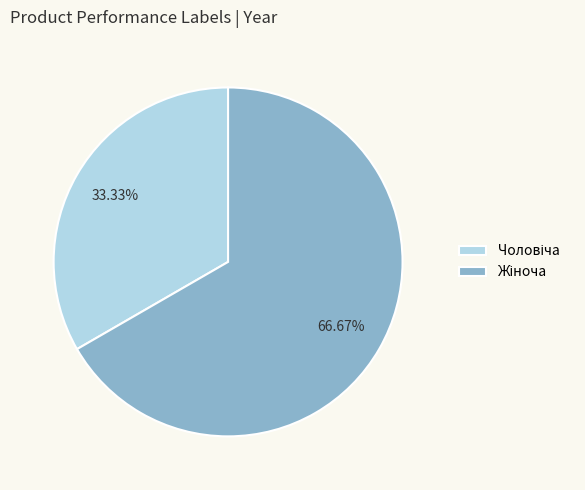

How many slices are in this pie chart?

2